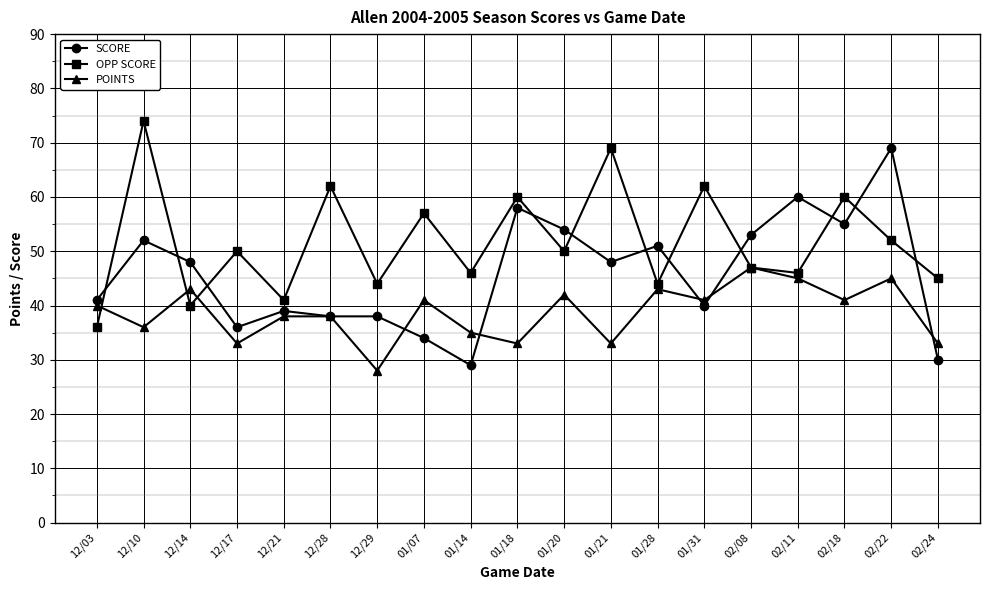

True or false: OPP SCORE and POINTS intersect in this chart.

True